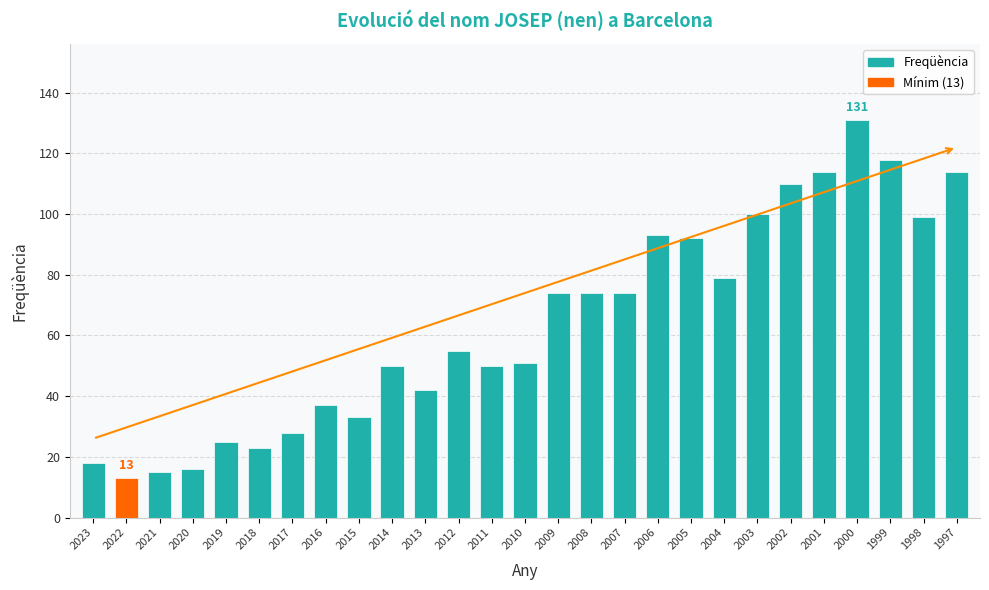

True or false: the data shows 74 at 2007.

True